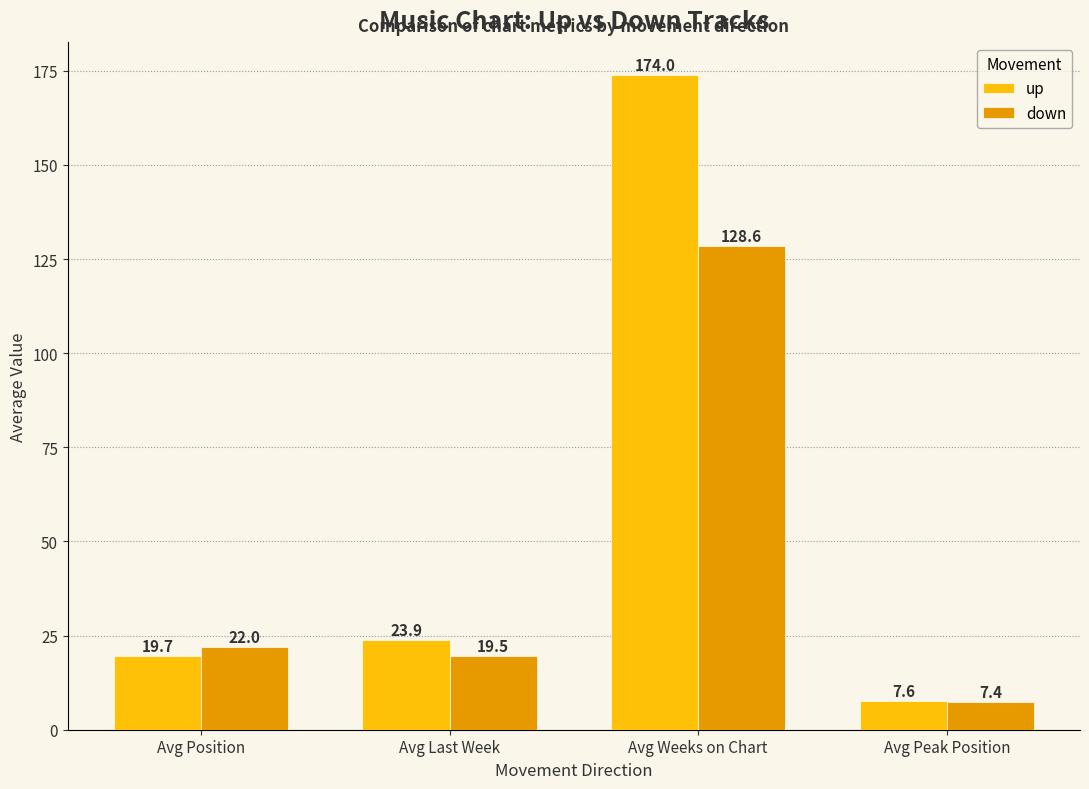

Rank the categories by down value from highest to lowest.

Avg Weeks on Chart, Avg Position, Avg Last Week, Avg Peak Position